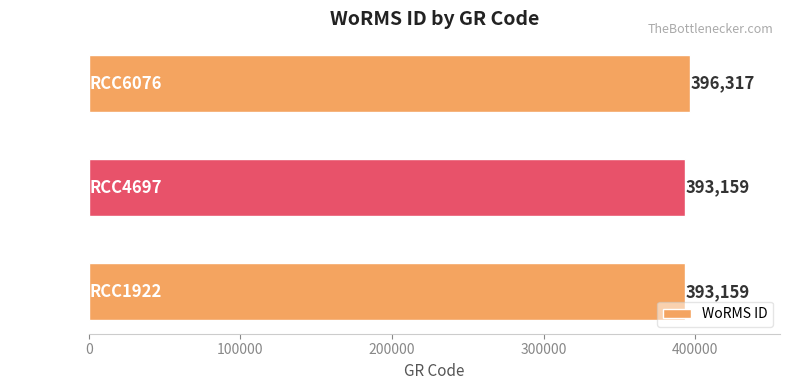

Read the value at RCC1922.

393159